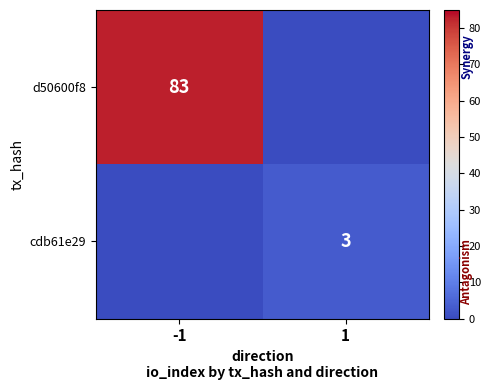

Which series changed the most between -1 and 1?

d50600f8